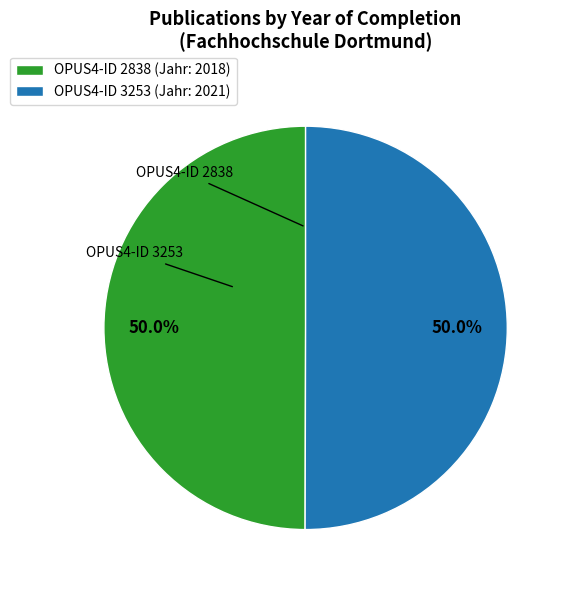

Combined, do OPUS4-ID 2838 (Jahr: 2018) and OPUS4-ID 3253 (Jahr: 2021) account for over 50%?

Yes